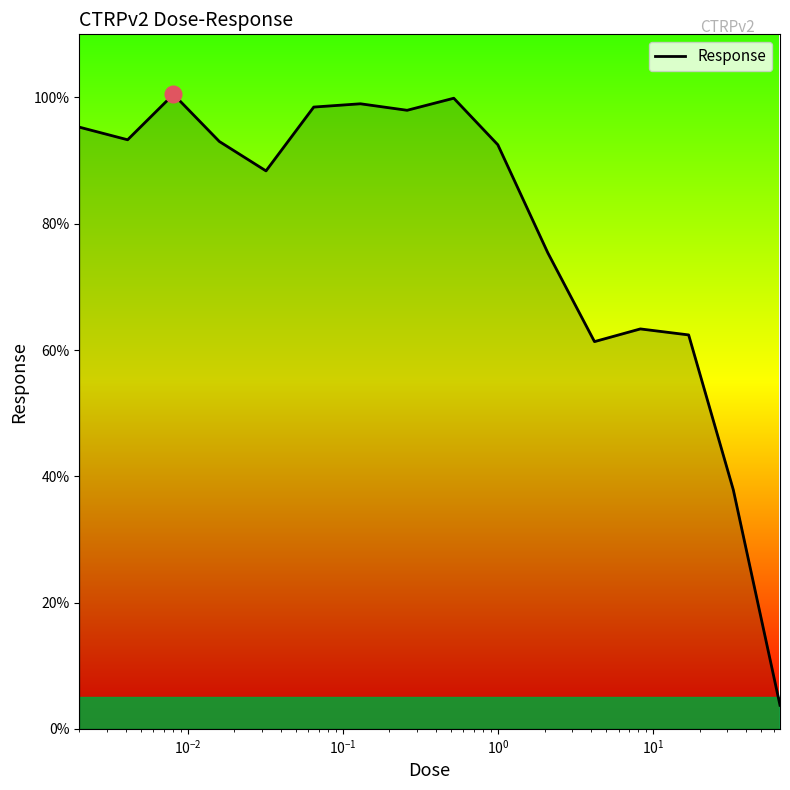

What is the difference between the maximum and minimum values?

96.8